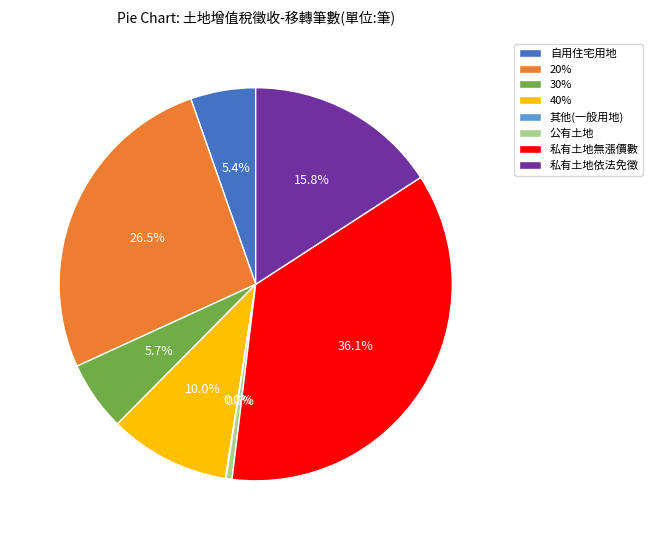

To the nearest percent, what is the difference between the largest and smallest slice percentages?

36%